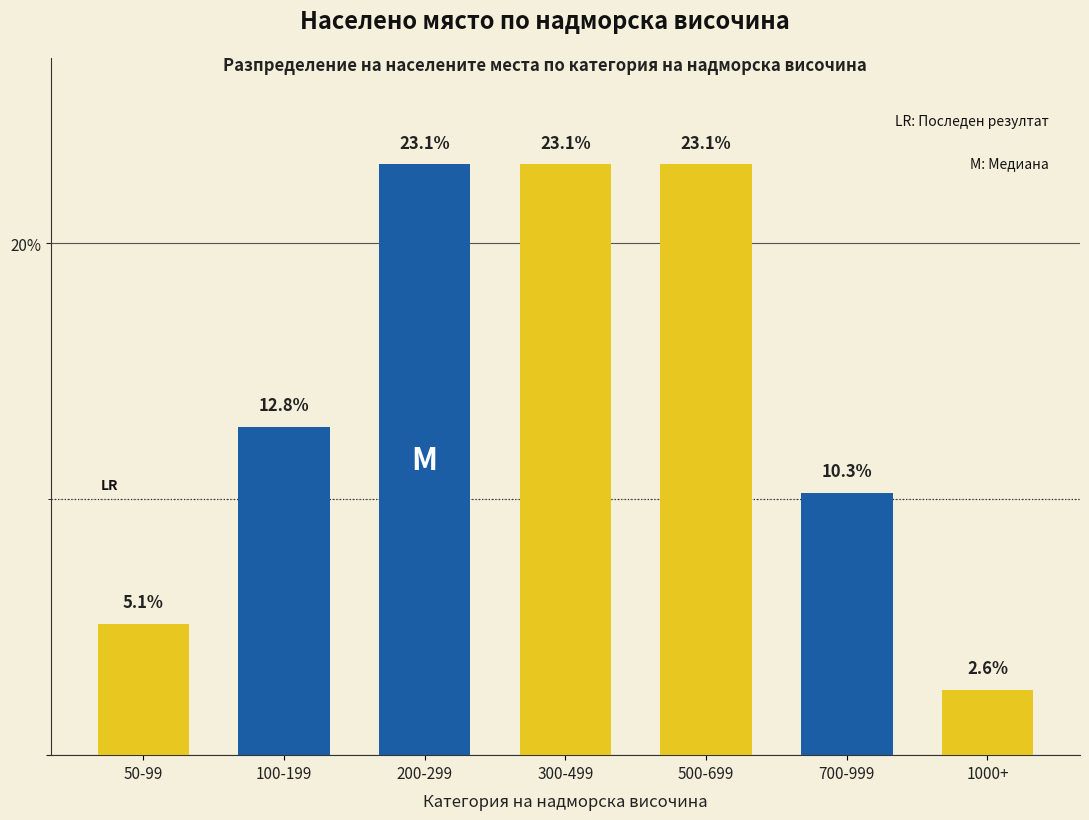

Reading left to right, list all the values displayed in this chart.

50-99=5.1	100-199=12.8	200-299=23.1	300-499=23.1	500-699=23.1	700-999=10.3	1000+=2.6